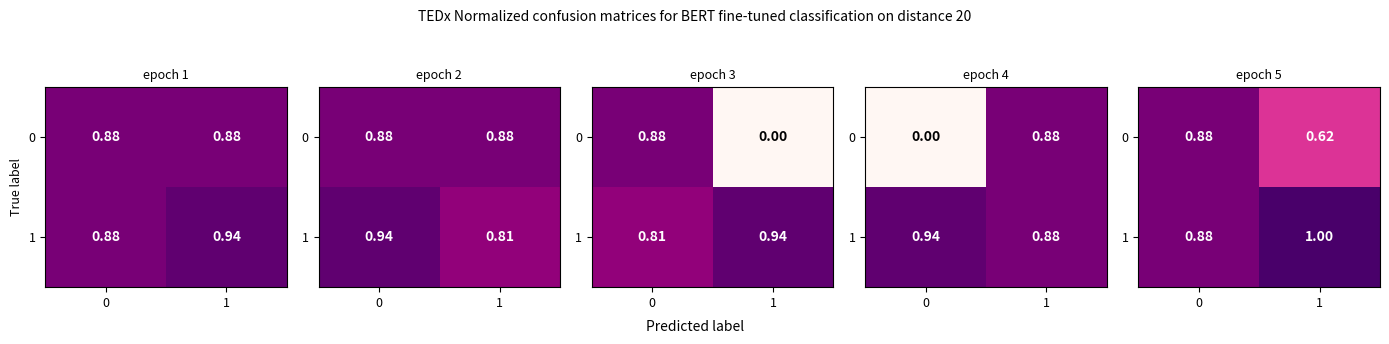

How many 1 values are between 0 and 1?

2